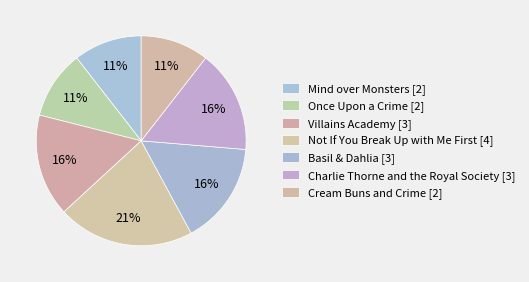

How much of the chart is everything except Basil & Dahlia?

84.2%